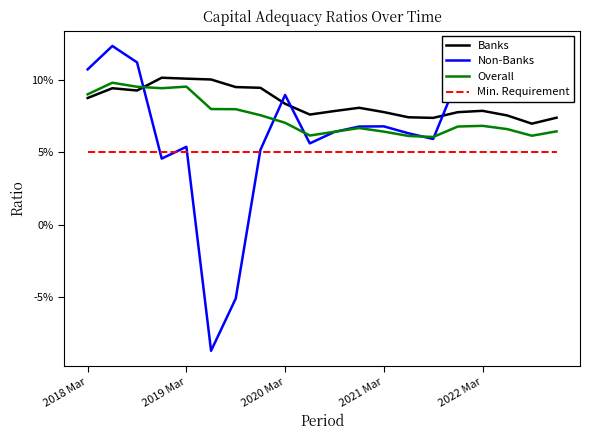

Rank the series by their average value, from lowest to highest.

Min. Requirement, Non-Banks, Overall, Banks